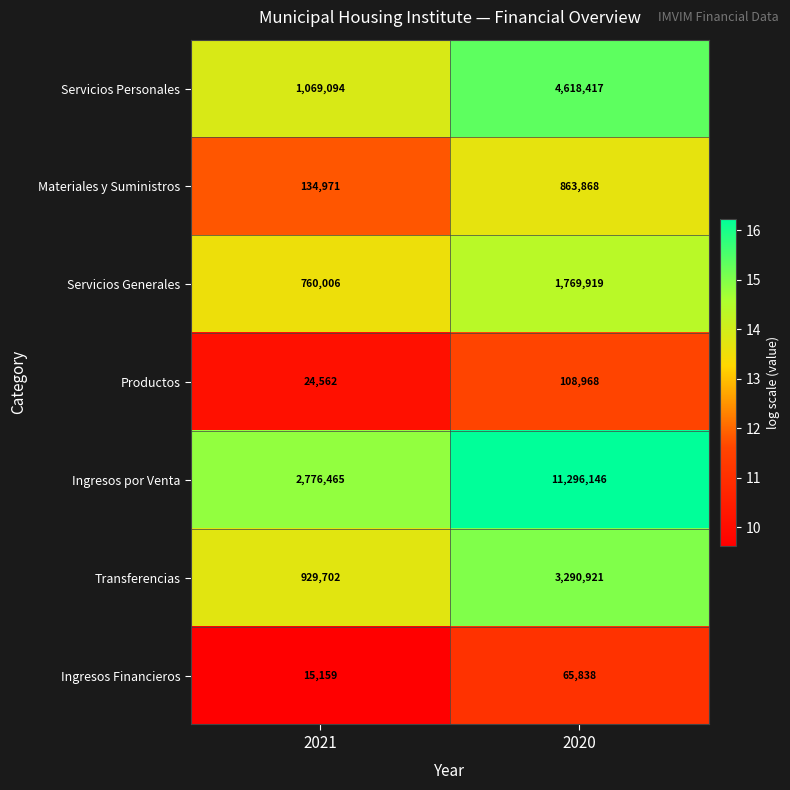

What is the spread (max minus min) of values at 2020?

11230308